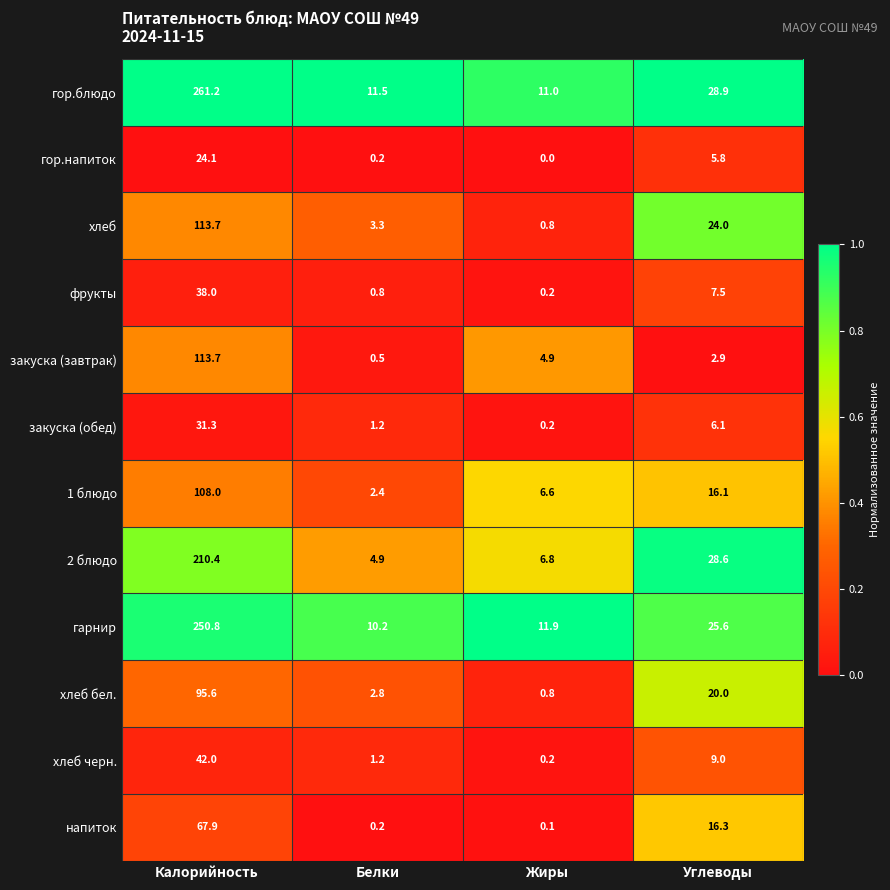

What value does the гарнир series have at Жиры?

11.9